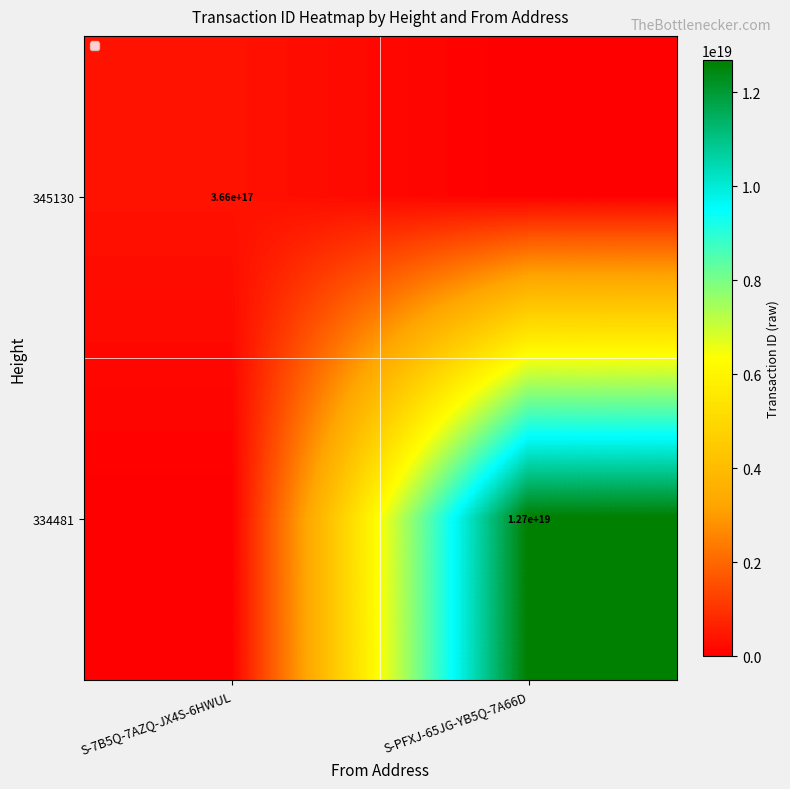

The value of 334481 at S-PFXJ-65JG-YB5Q-7A66D is 12700000000000000000. True or false?

True